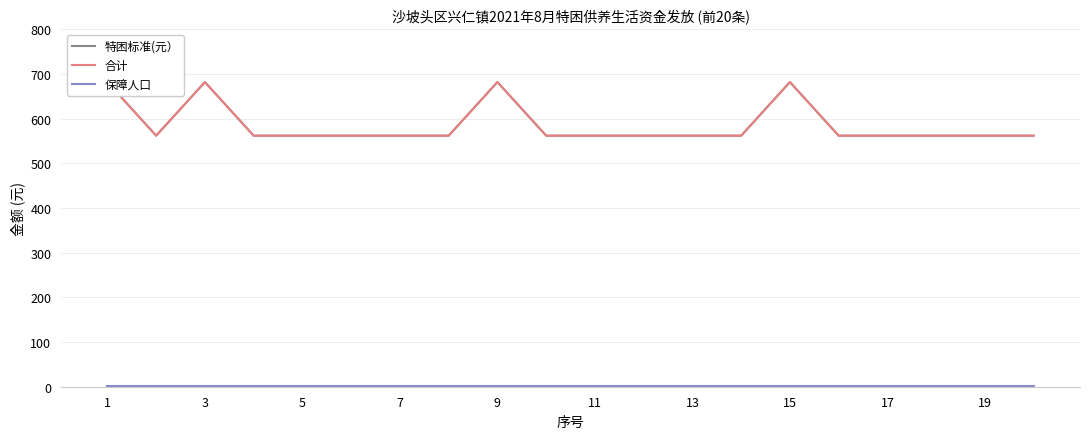

How many series are shown in this chart?

3